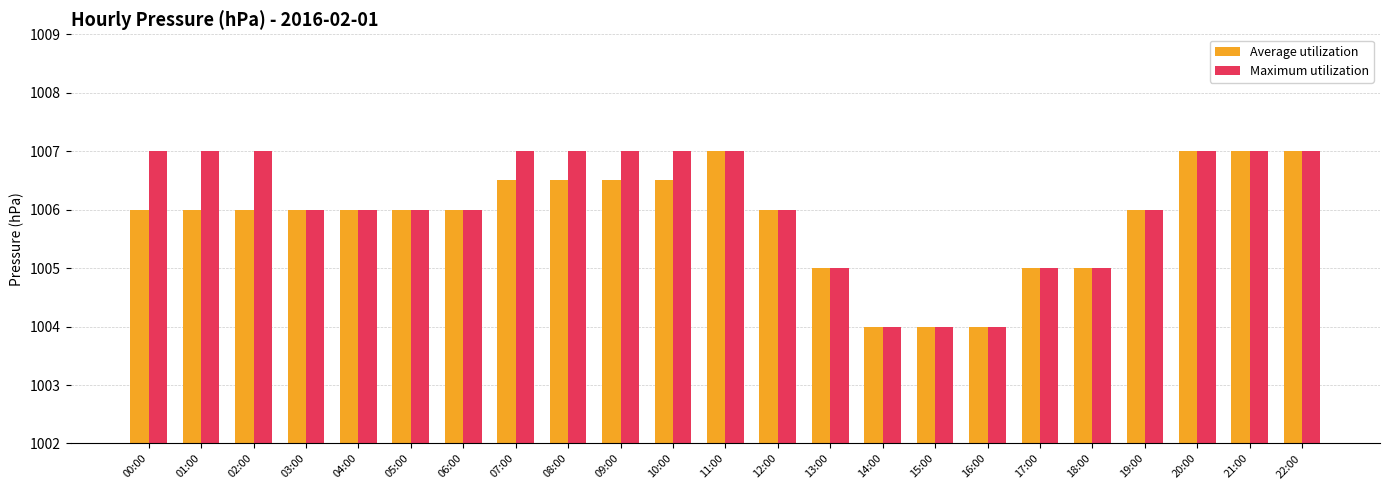

What is the sum of the Average utilization values at 20:00 and 06:00?

2013.0